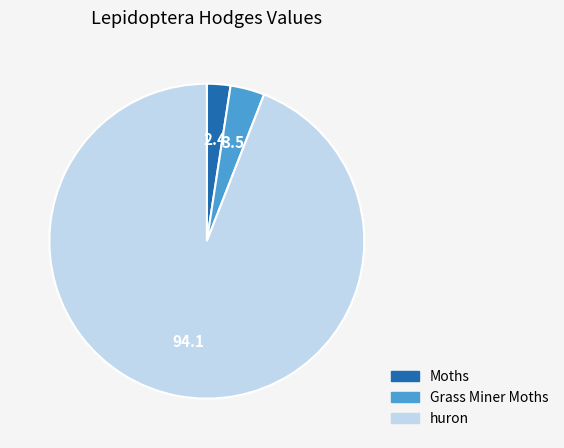

True or false: huron accounts for 94% of the total.

True